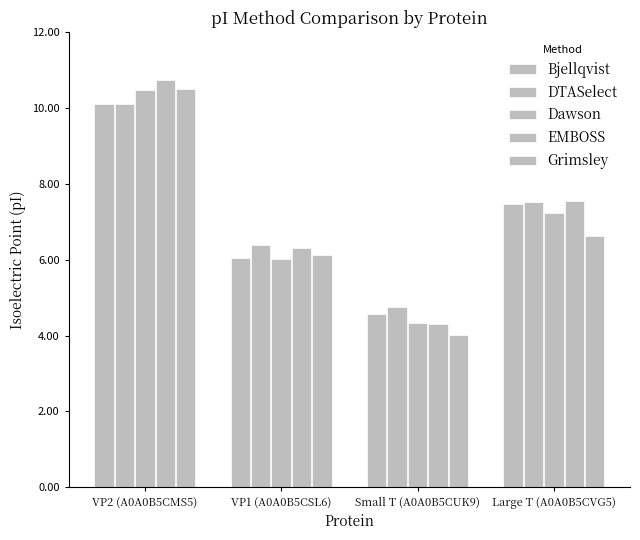

How many data points in DTASelect are above 7?

2